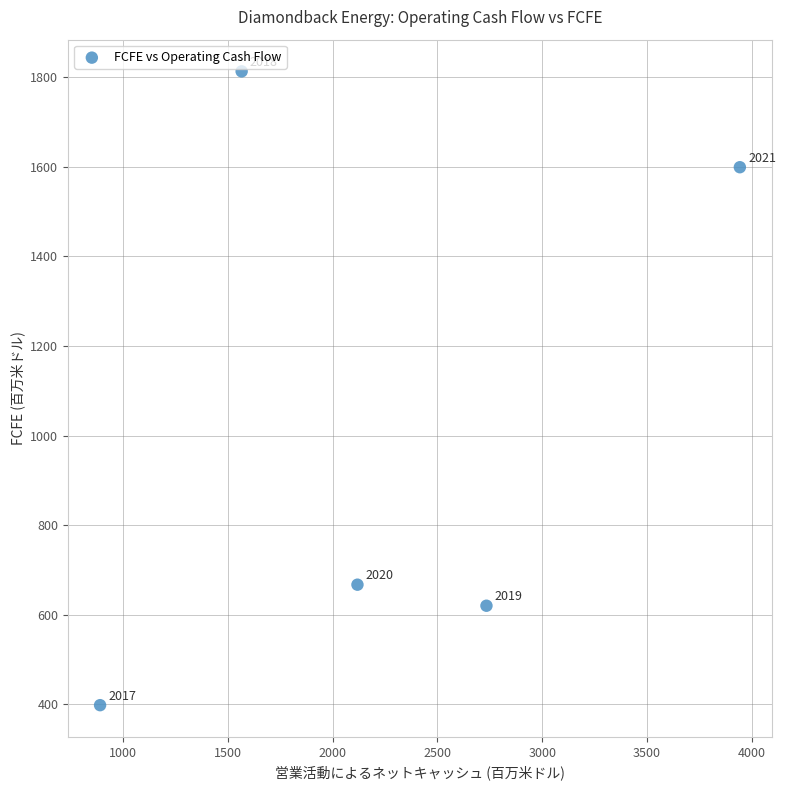

What Y value in the scatter plot is closest to 1105?

667